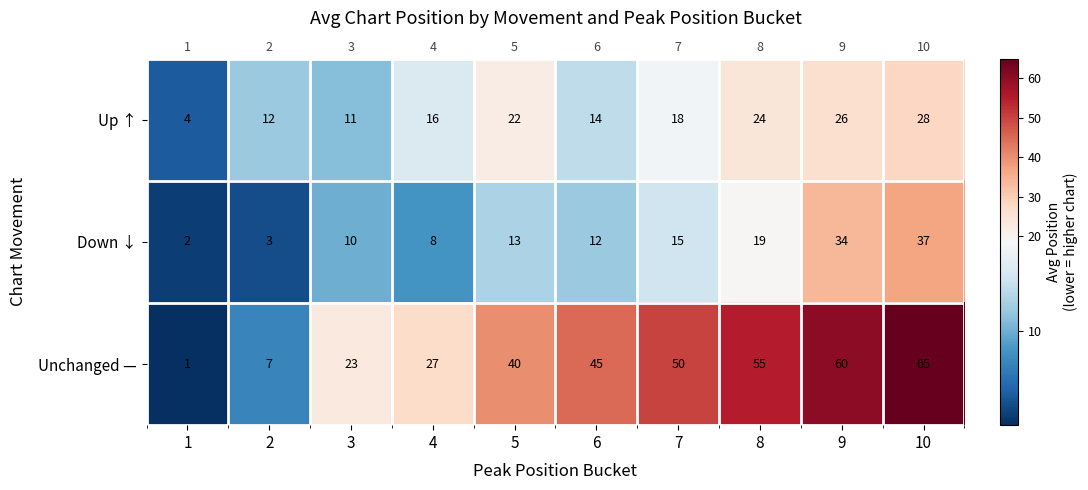

What is the highest value of the Up ↑ series?

28